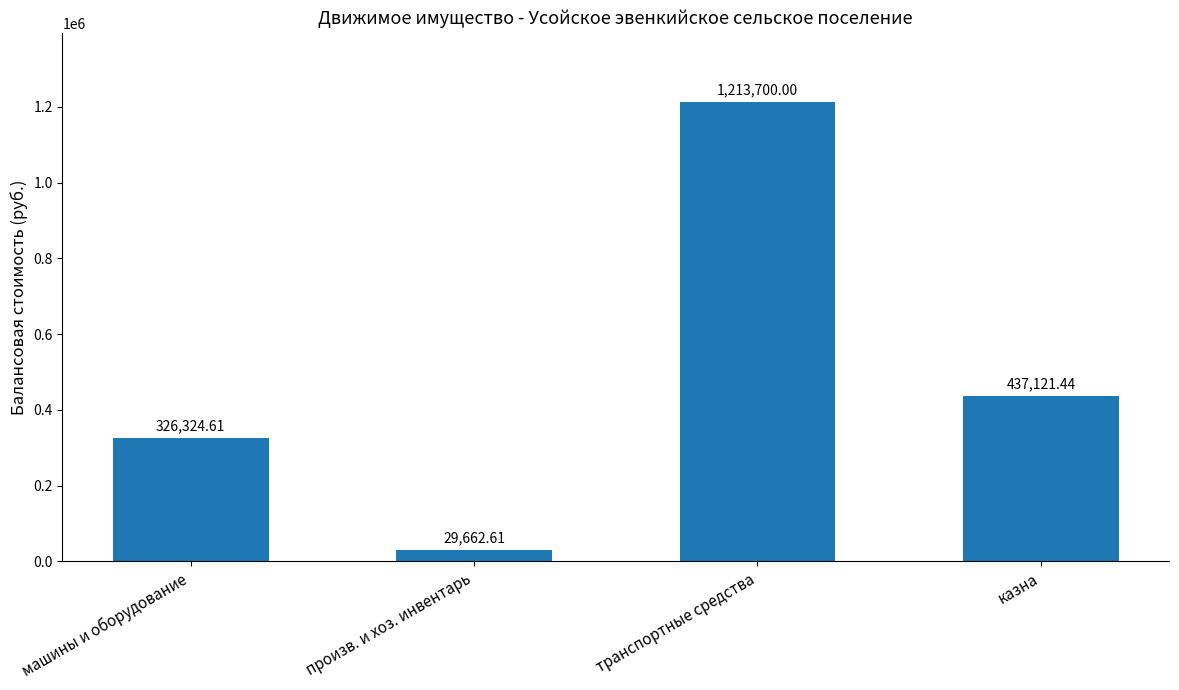

What is the change in value from машины и оборудование to казна?

+110796.8